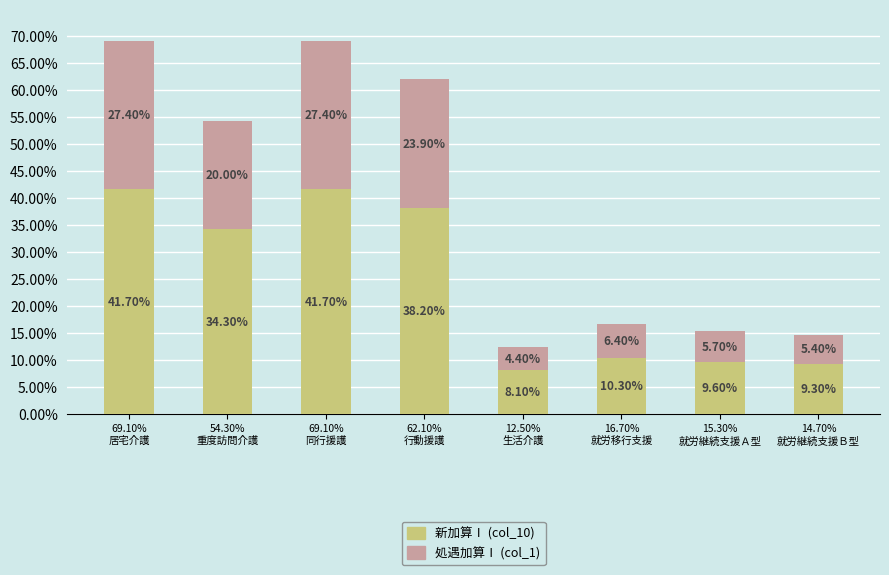

What are all the series names shown in the legend?

新加算Ⅰ (col_10), 処遇加算Ⅰ (col_1)